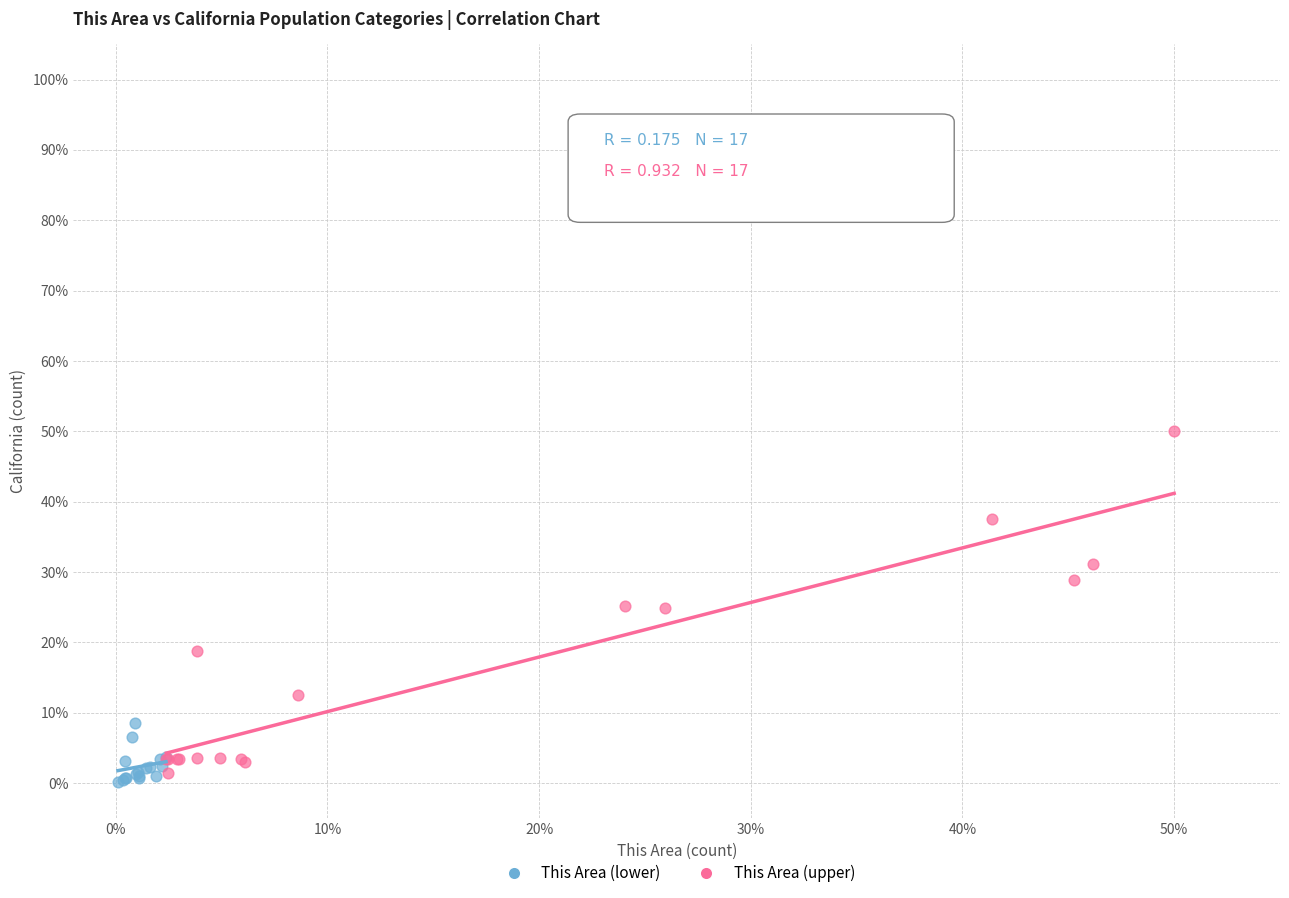

Which series reaches the minimum Y coordinate?

This Area (lower)